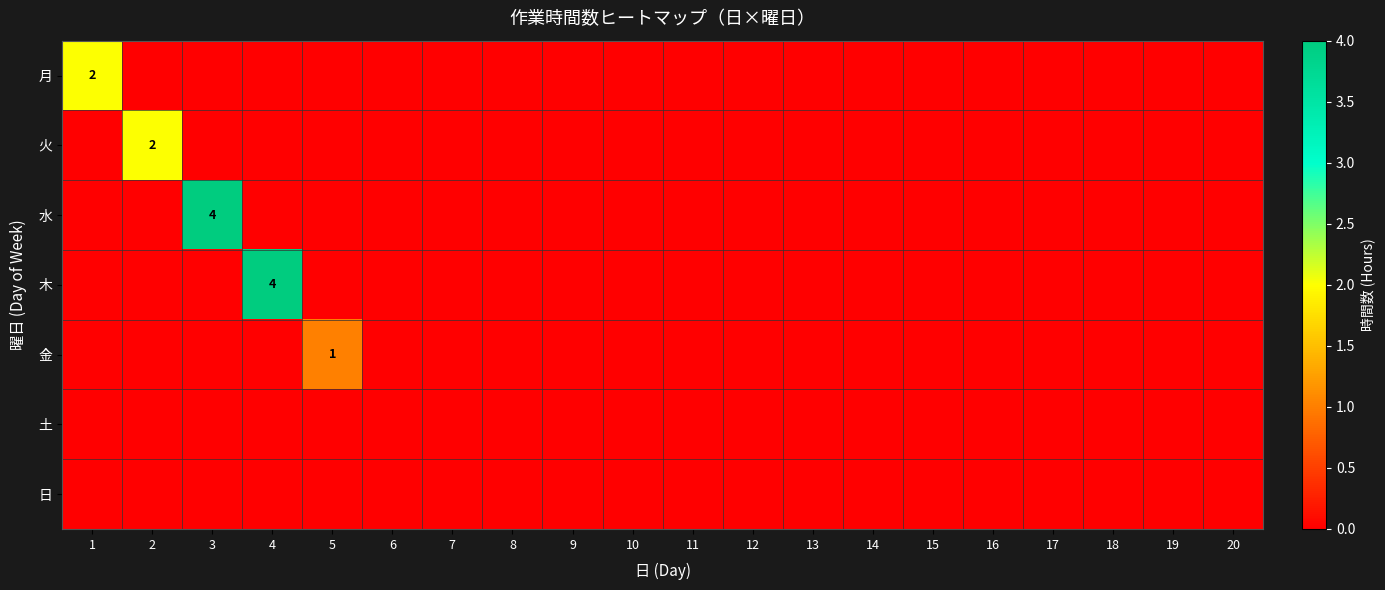

Count the 月 values in the range 0 to 1.

19